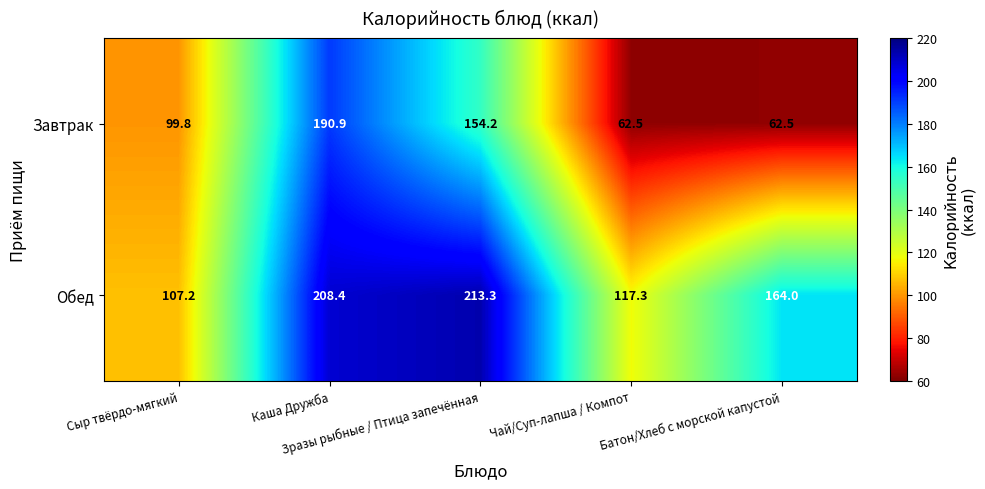

What is the minimum value shown in the chart?

62.5